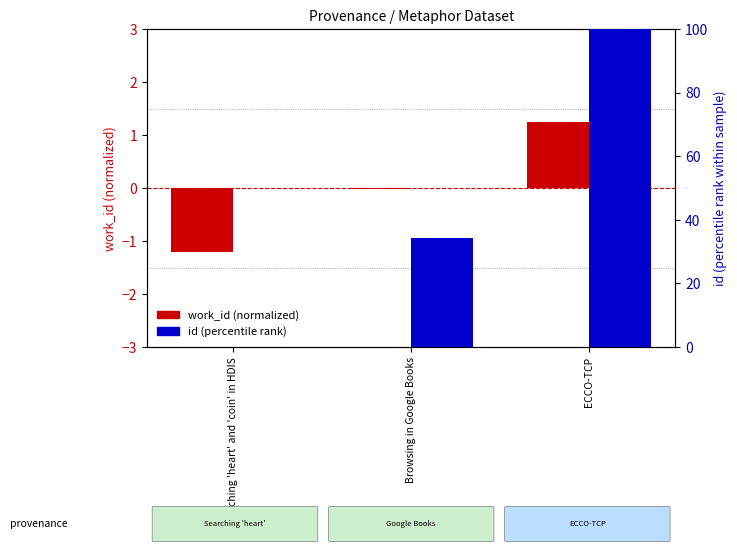

At how many categories does at least one series exceed 96?

1